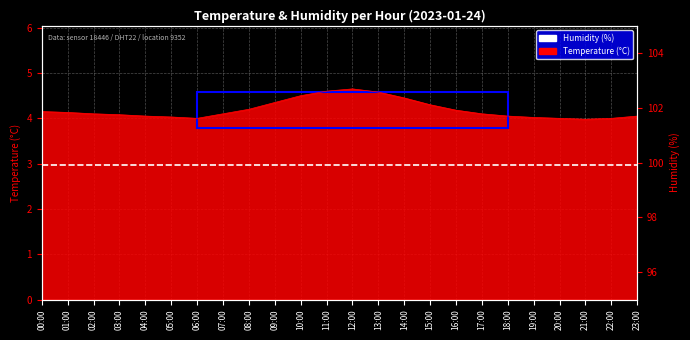

Which label corresponds to the largest value in the chart?

12:00